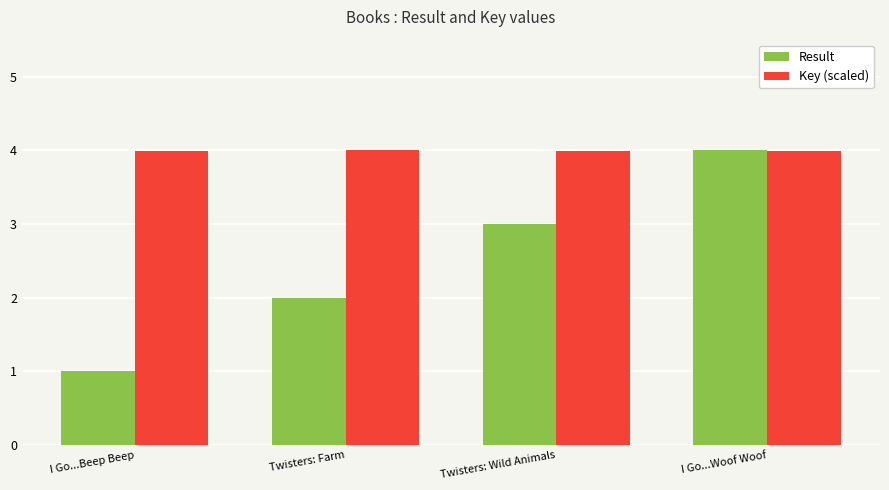

The Result series shows 1.0 at I Go...Beep Beep. True or false?

True